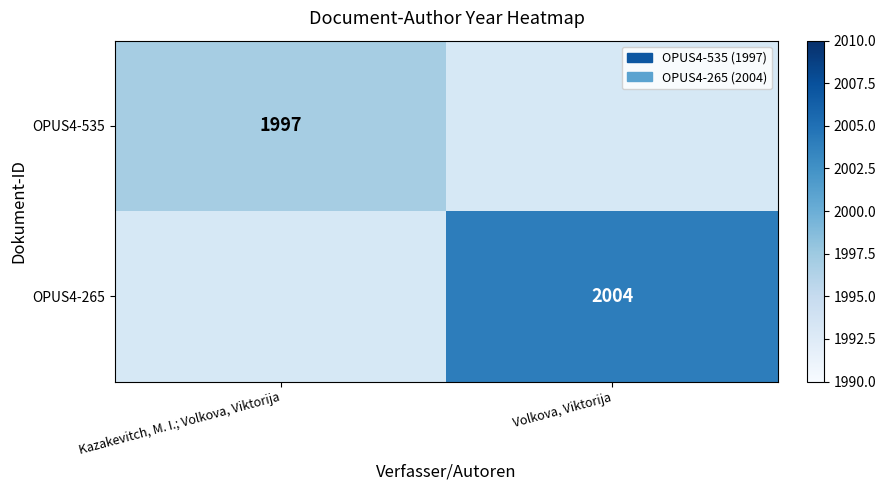

The value of OPUS4-265 at Volkova, Viktorija is 2004. True or false?

True